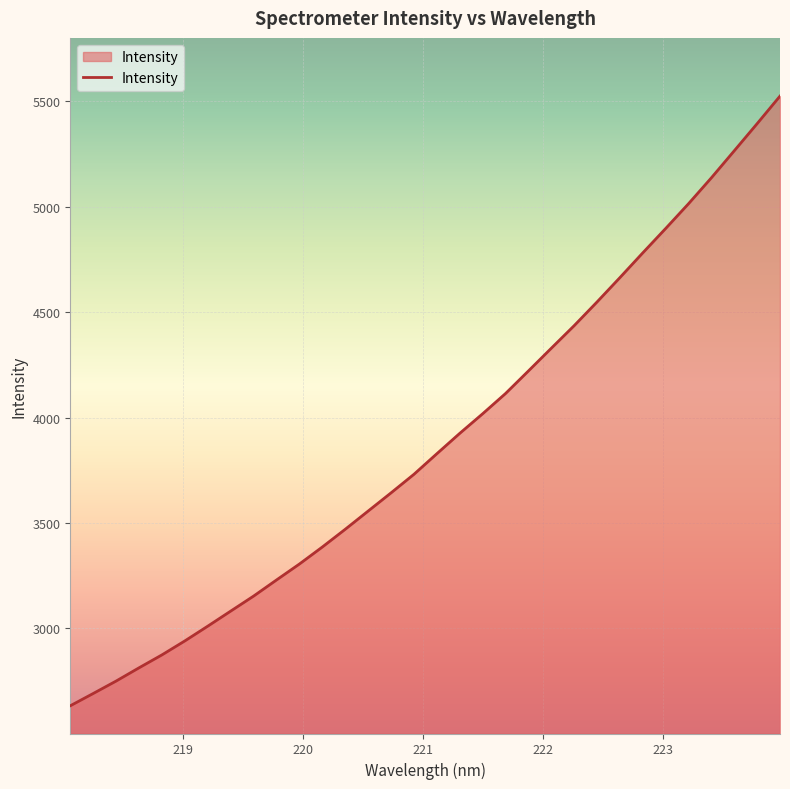

What is the difference between the maximum and minimum values?

2893.5